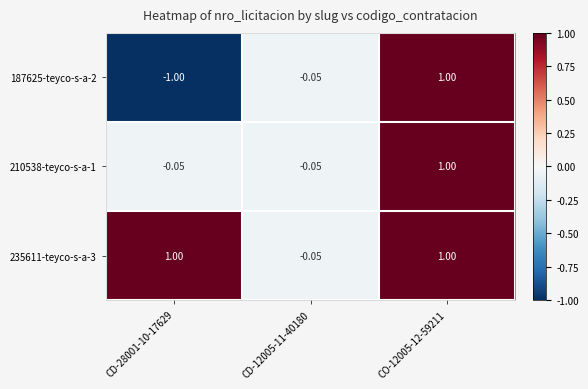

Is the value of 210538-teyco-s-a-1 at CD-28001-10-17629 greater than the value of 187625-teyco-s-a-2 at CO-12005-12-59211?

No